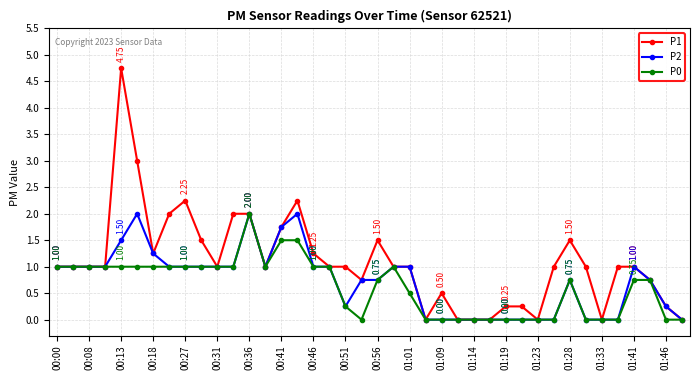

True or false: P0 has more than 1 interior local peaks.

True